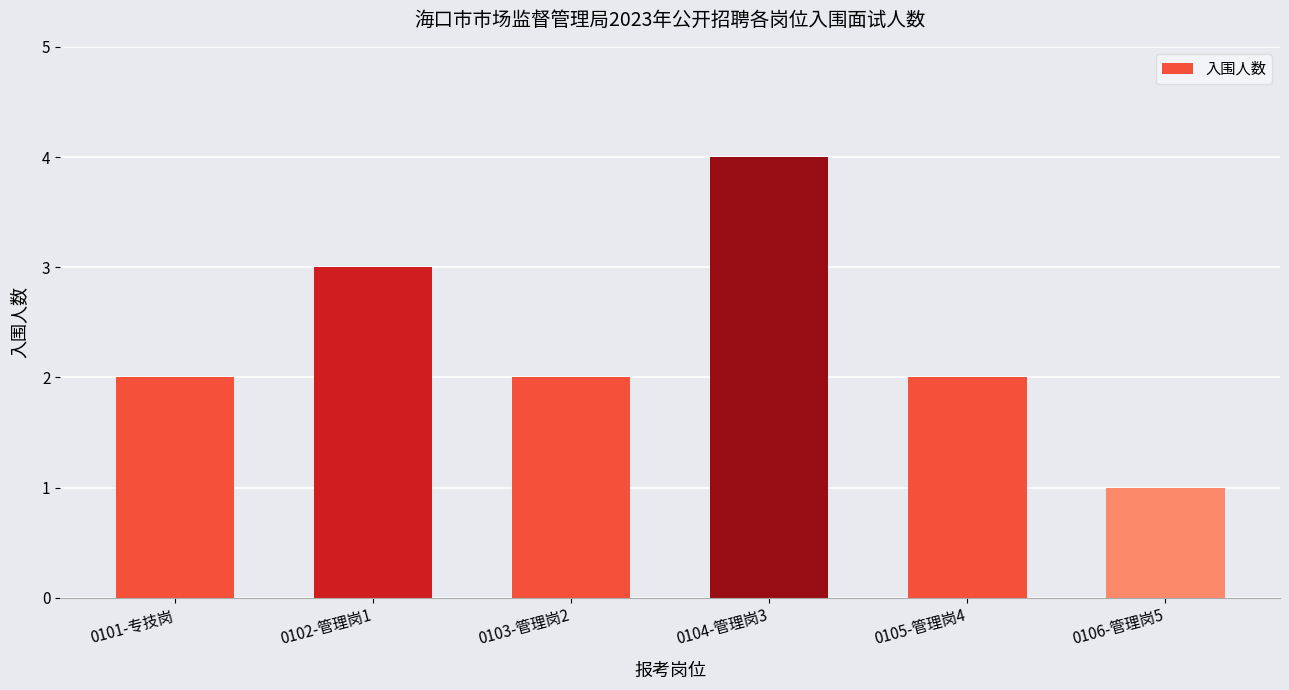

What is the difference between the values at 0106-管理岗5 and 0105-管理岗4?

1